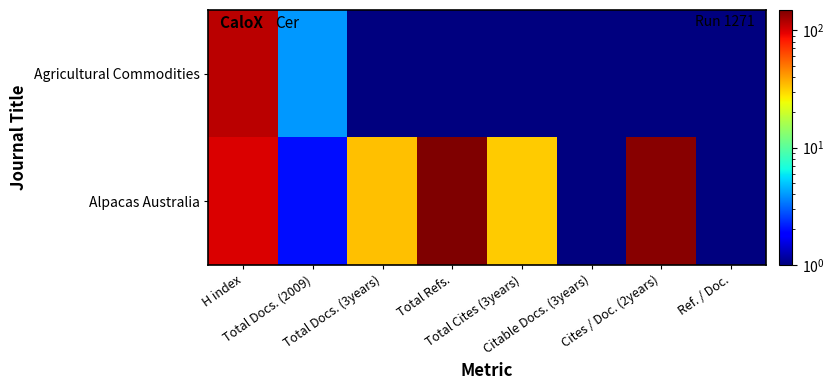

Reading left to right, extract all data points from this chart.

Agricultural Commodities: H index=115.0	Total Docs. (2009)=4.0	Total Docs. (3years)=0.1	Total Refs.=0.1	Total Cites (3years)=0.1	Citable Docs. (3years)=0.1	Cites / Doc. (2years)=0.1	Ref. / Doc.=0.1
Alpacas Australia: H index=100.0	Total Docs. (2009)=2.0	Total Docs. (3years)=34.0	Total Refs.=149.0	Total Cites (3years)=32.0	Citable Docs. (3years)=0.1	Cites / Doc. (2years)=143.0	Ref. / Doc.=0.1